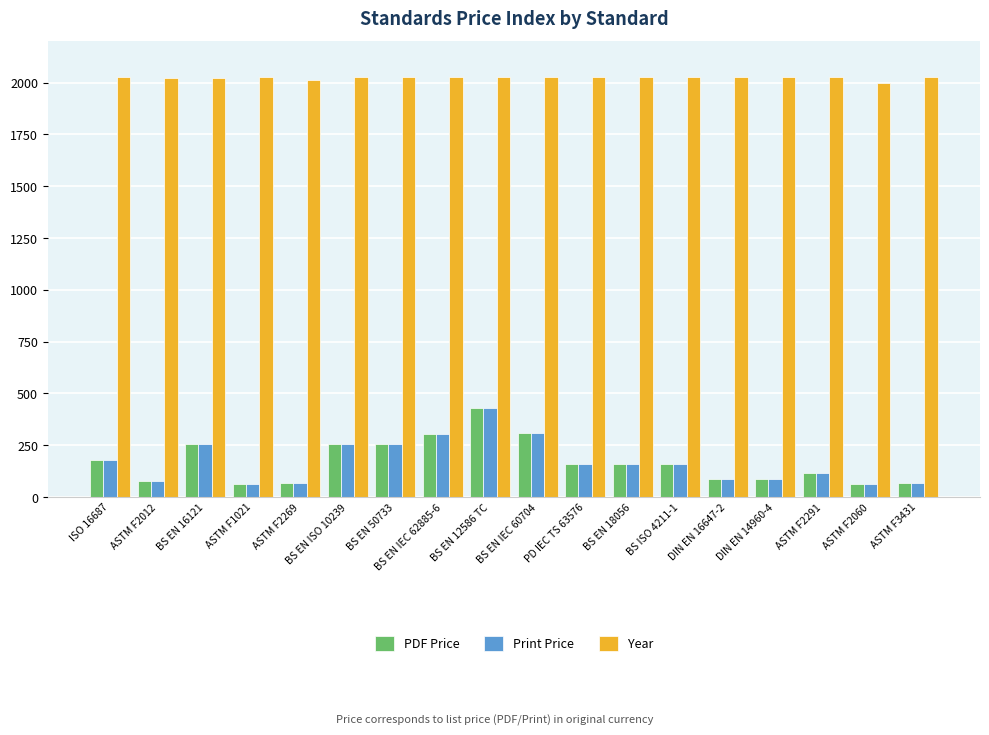

What is the spread (max minus min) of values at ASTM F2269?

1942.0